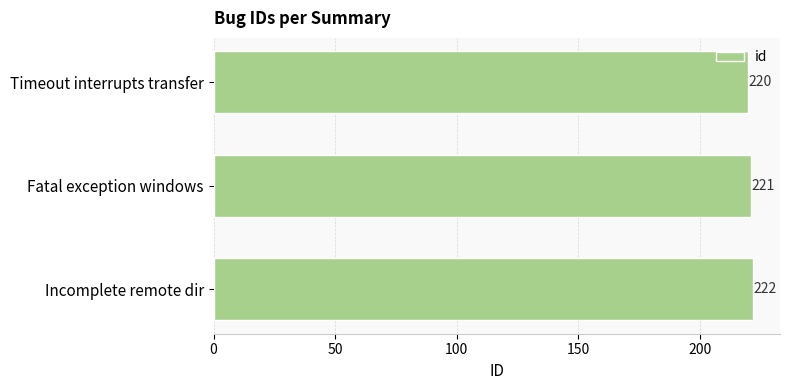

Which has a higher value, Fatal exception windows or Timeout interrupts transfer?

Fatal exception windows